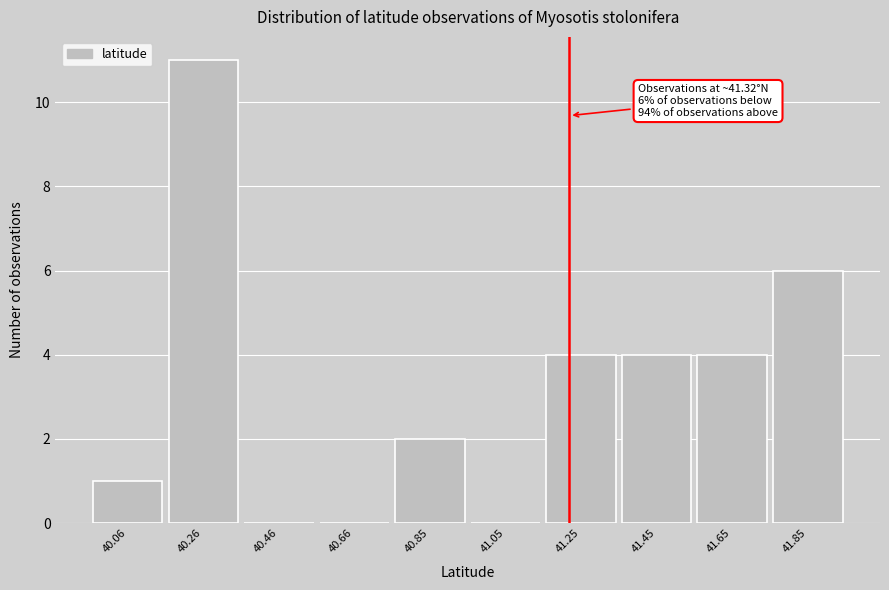

Reading left to right, transcribe all the data shown in this chart.

40.06=1	40.26=11	40.46=0	40.66=0	40.85=2	41.05=0	41.25=4	41.45=4	41.65=4	41.85=6